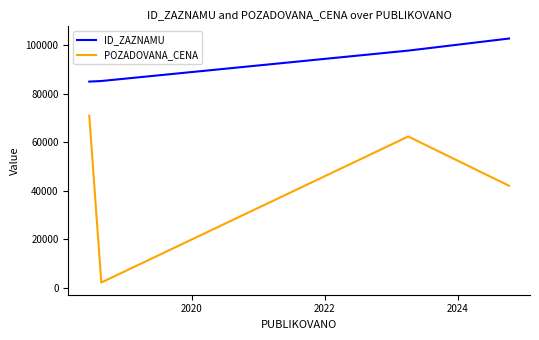

What is the minimum value shown in the chart?

2120